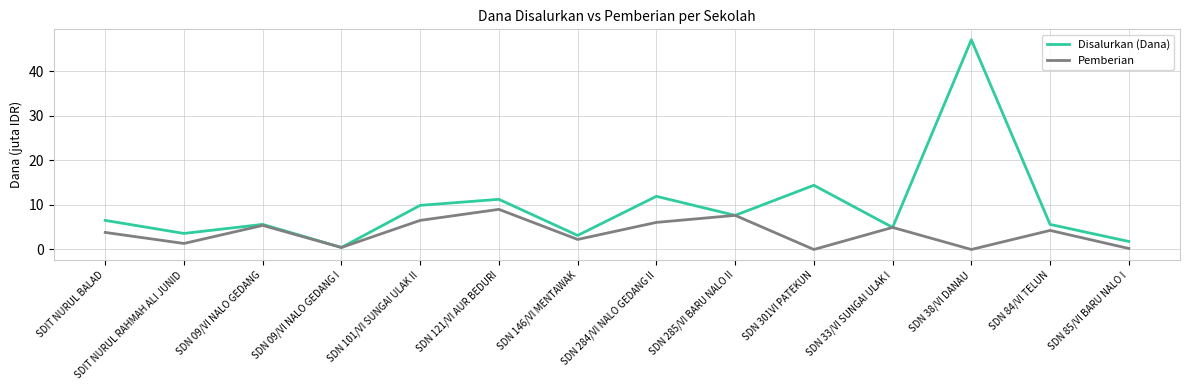

What is the maximum value shown in the chart?

47.0